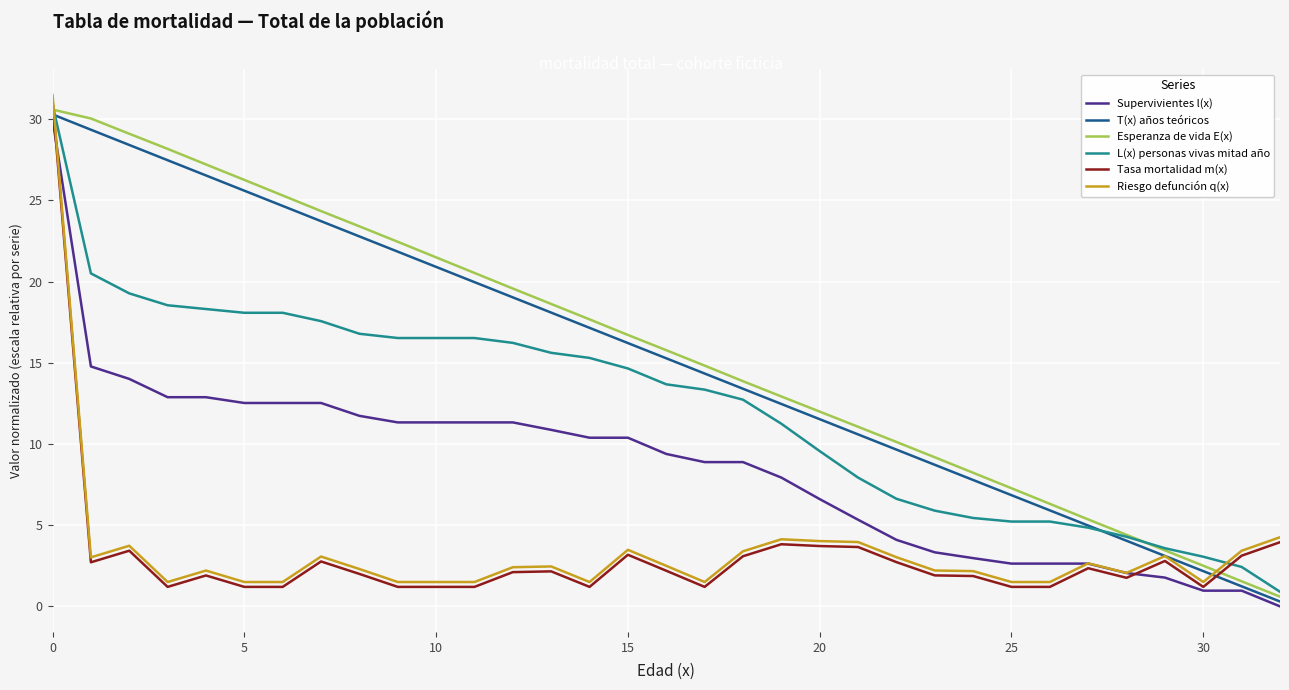

True or false: L(x) personas vivas mitad año and Riesgo defunción q(x) cross at least once.

True